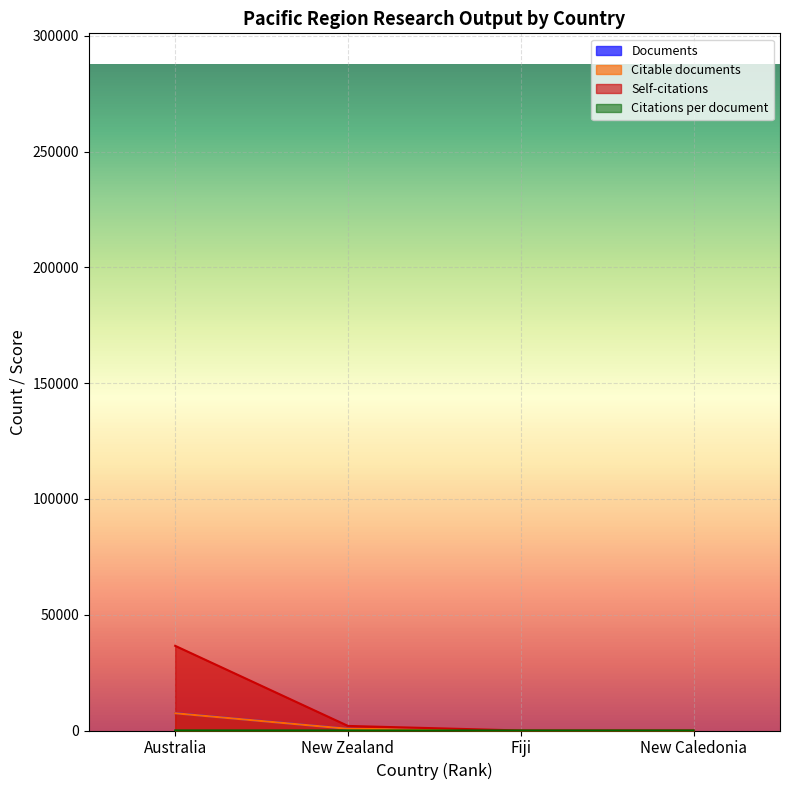

True or false: Citations and Citable documents intersect in this chart.

False